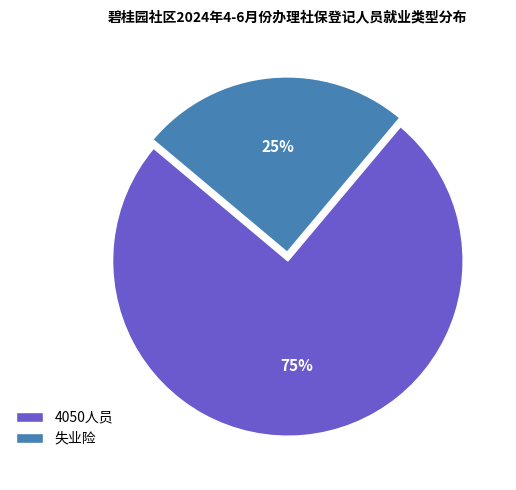

Which category has the smallest portion of the pie?

失业险